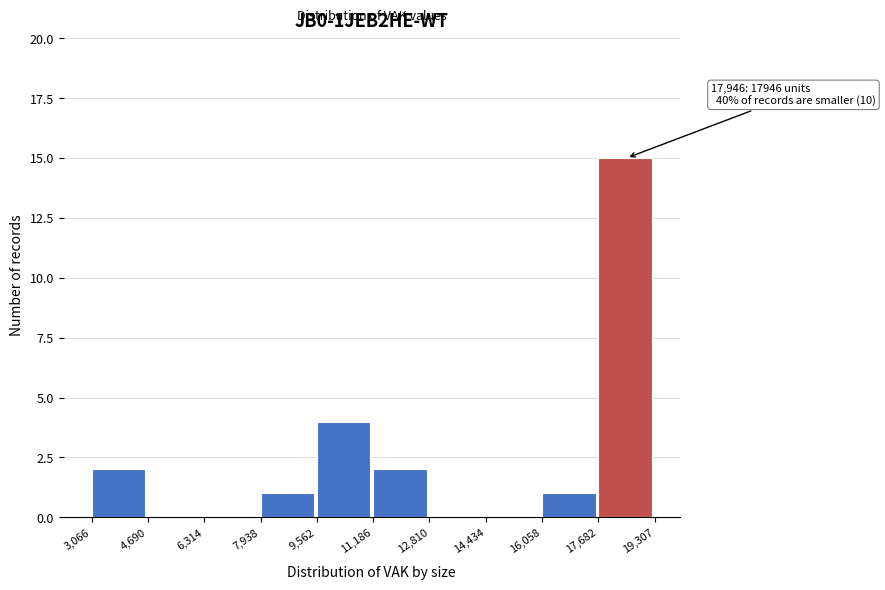

Over which range of the x-axis is the bar tallest?

17,682 to 19,307